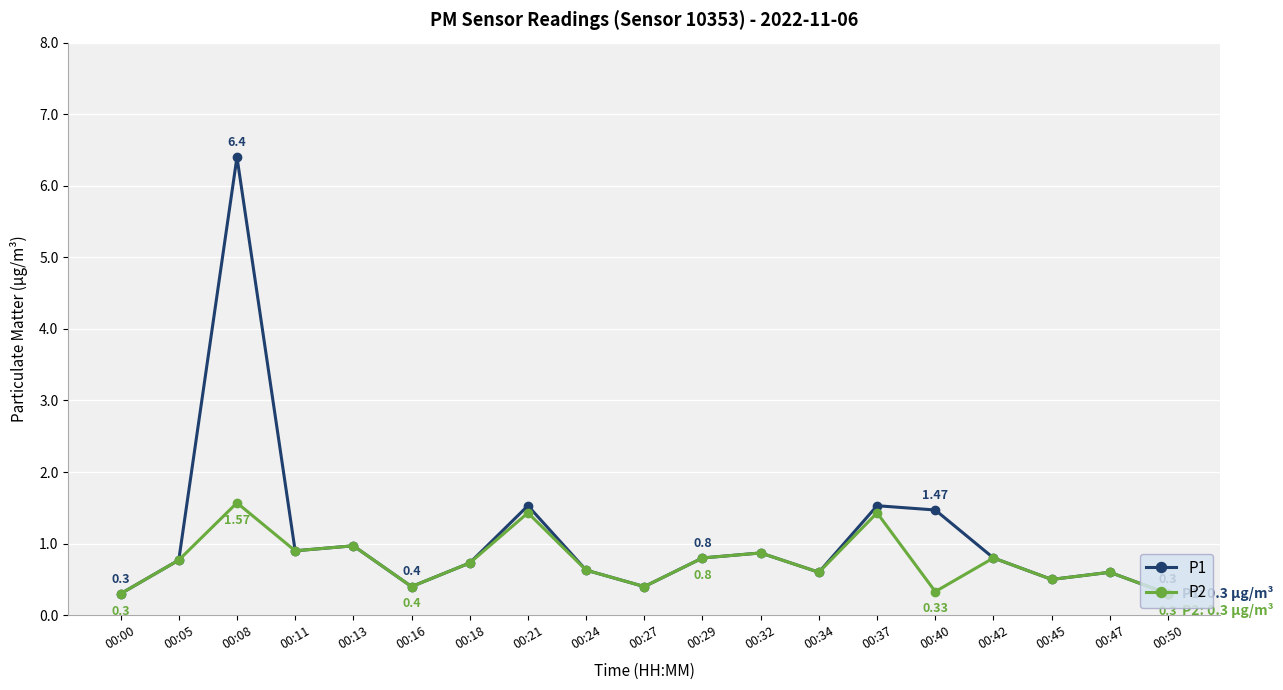

What is the sum of all P2 values?

14.3